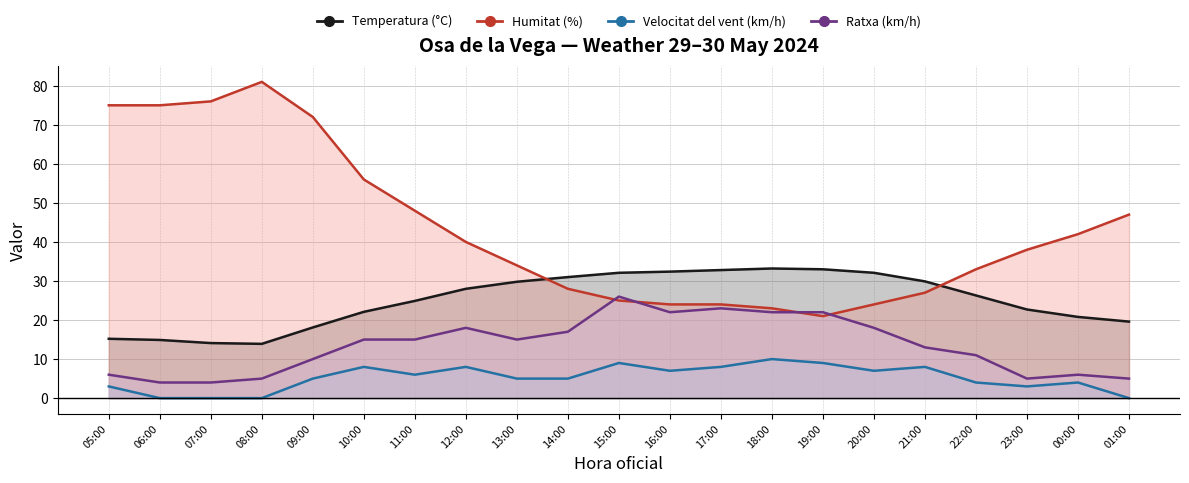

What is the maximum value shown in the chart?

81.0